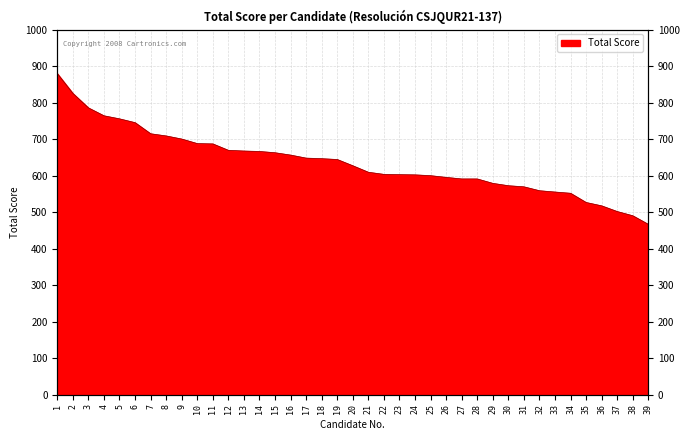

Read the value at 31.

569.5